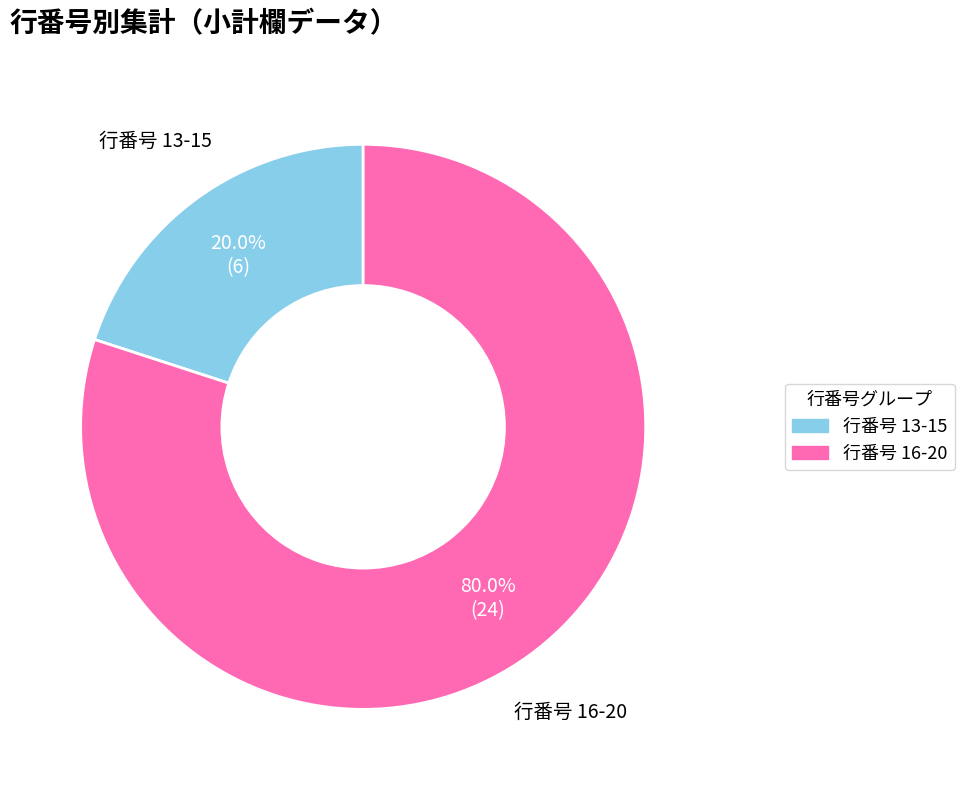

To the nearest percent, what is the average slice percentage?

50%